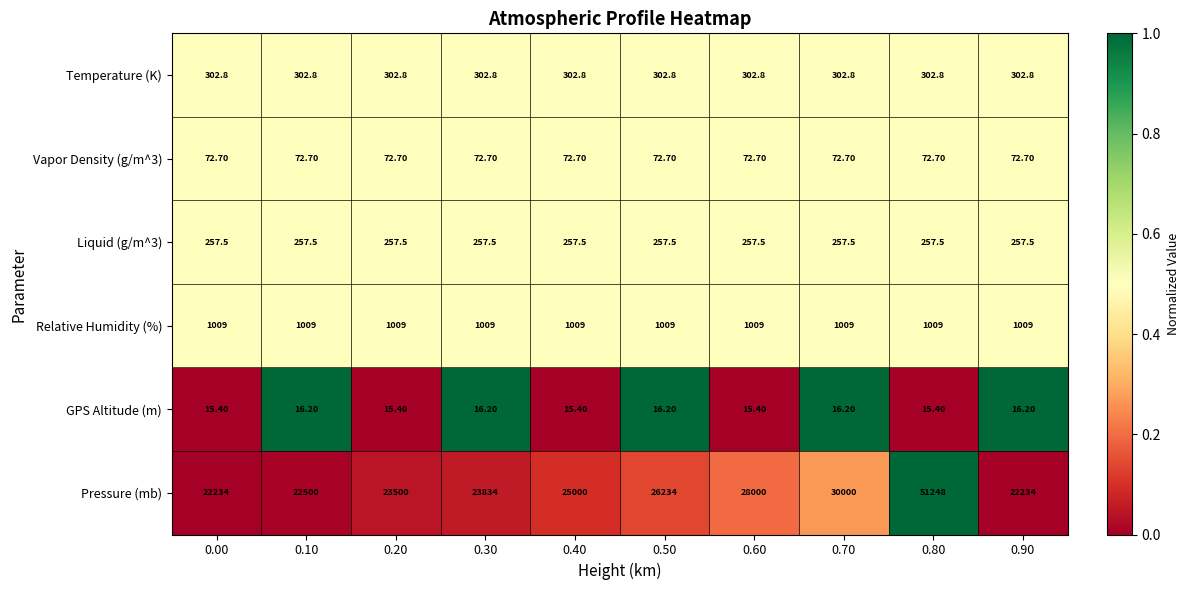

Which series has the largest range (max minus min)?

Pressure (mb)